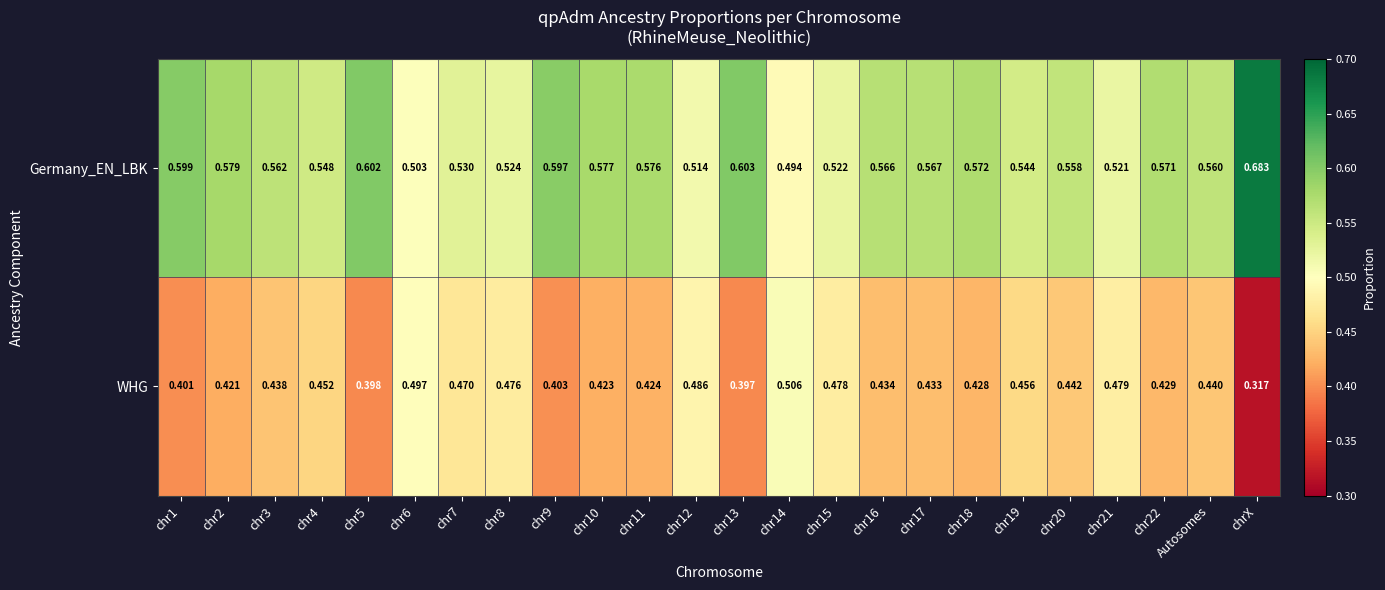

At which label does Germany_EN_LBK reach its peak?

chrX